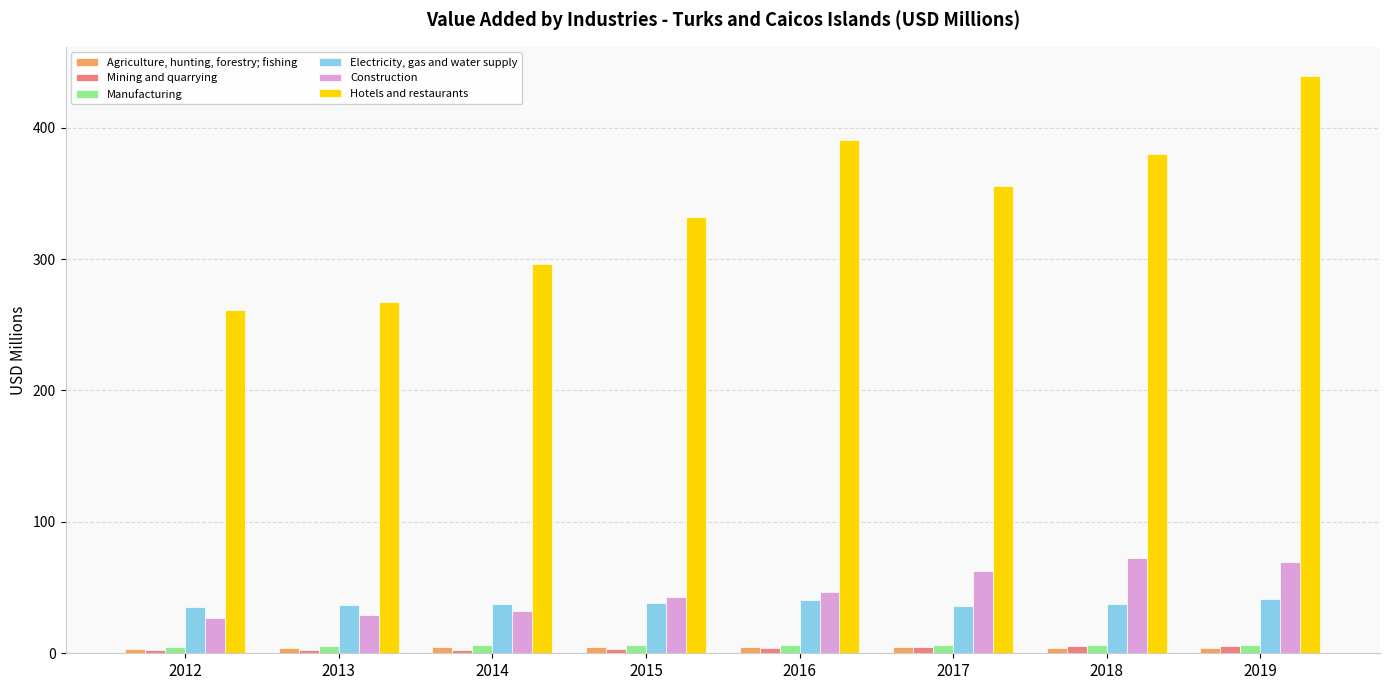

Which series has the largest total across all categories?

Hotels and restaurants